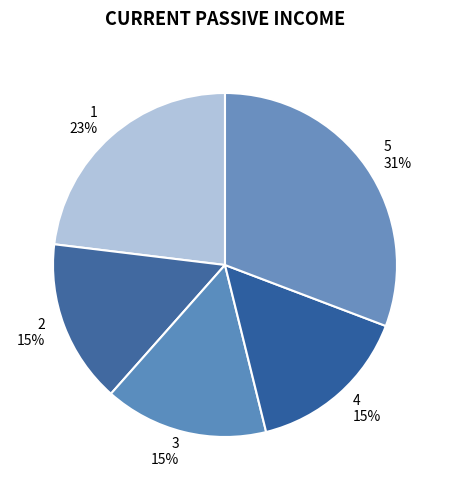

What is the ratio of the value at 2 to the value at 3?

1.0